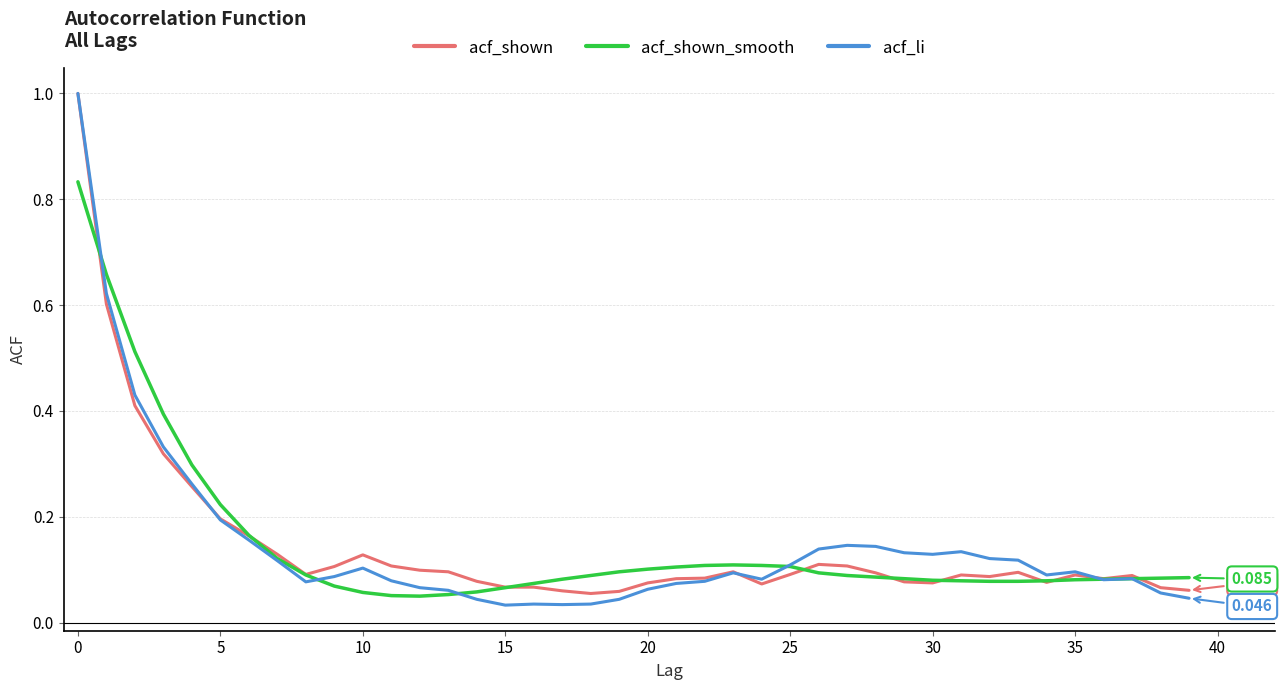

List the series in order of their overall mean, highest first.

acf_shown_smooth, acf_li, acf_shown